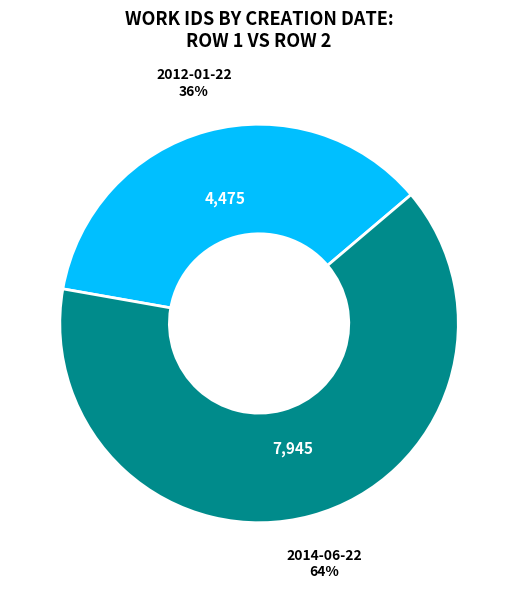

Is it true that 2012-01-22 is 36% of the pie?

True